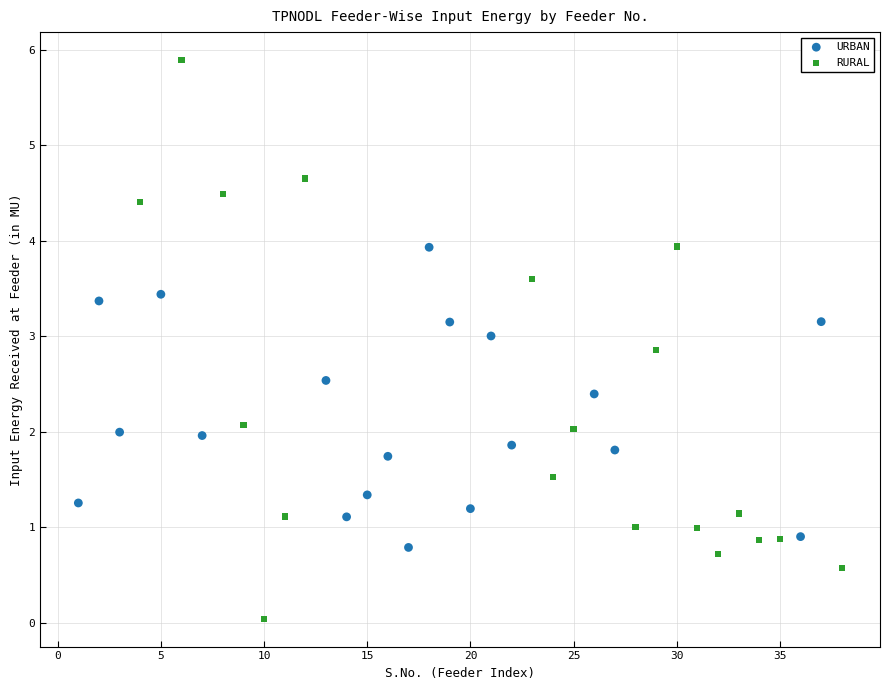

Which series reaches the minimum Y coordinate?

RURAL